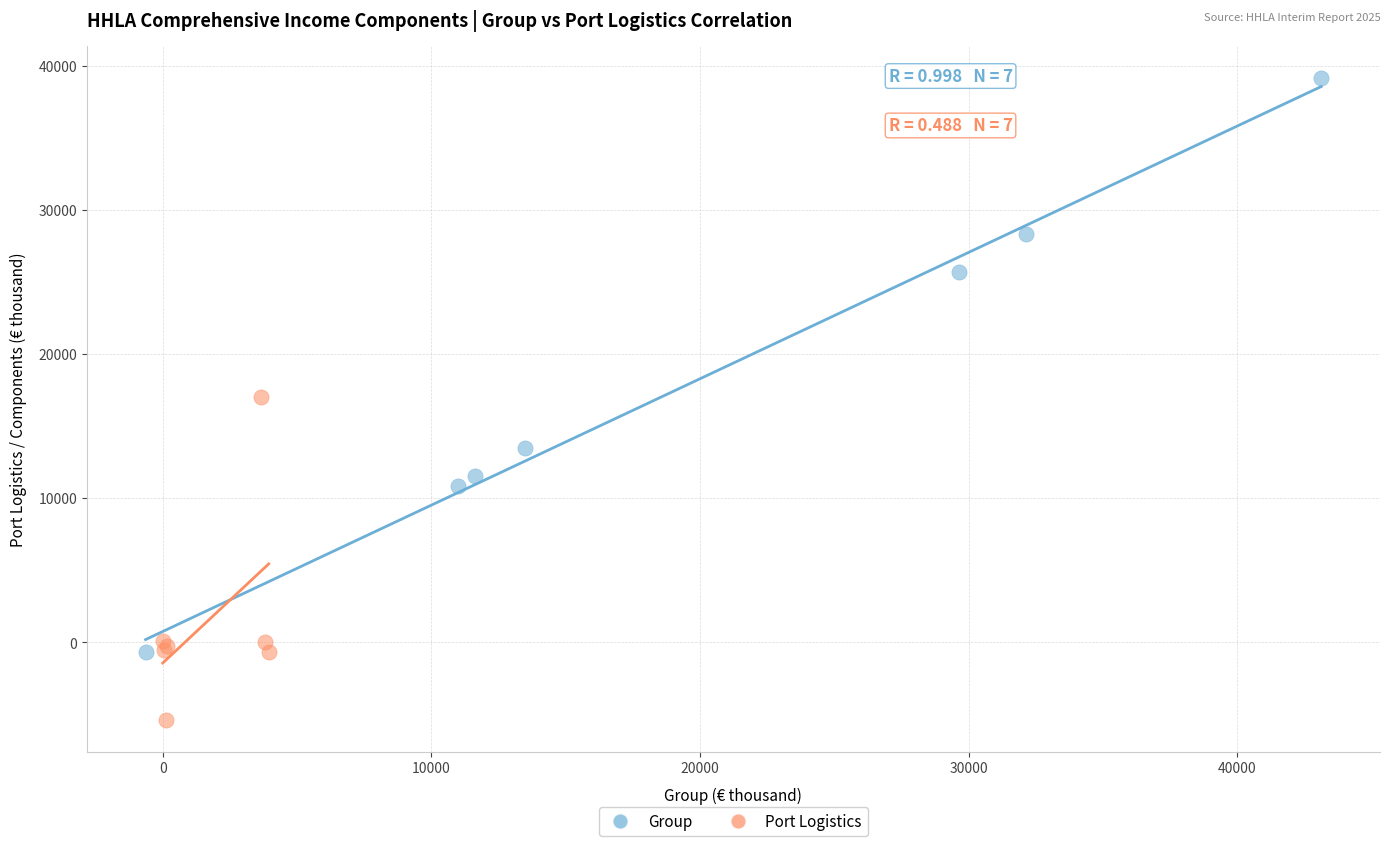

Which series has the widest spread of Y values?

Group